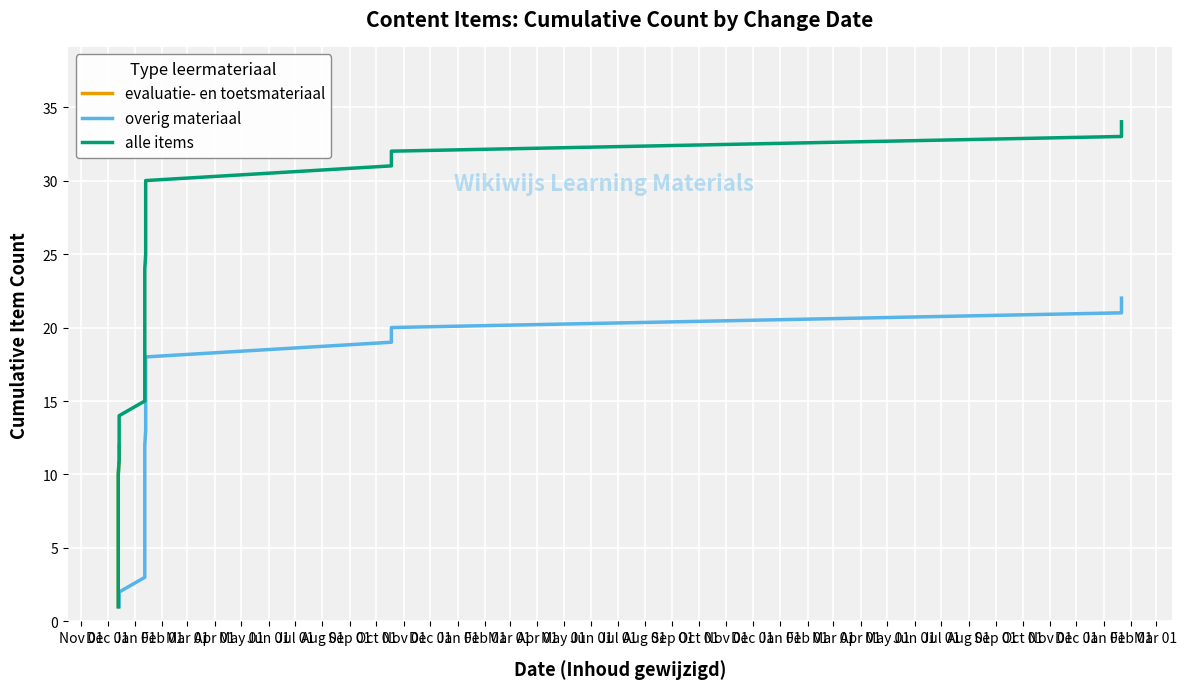

Rank the categories by value from highest to lowest.

2022-01-12, 2022-01-12, 2021-12-13, 2021-12-13, 2021-12-13, 2021-12-13, 2021-12-13, 2021-12-13, 2021-12-13, 2021-12-13, 2021-12-13, 2021-12-13